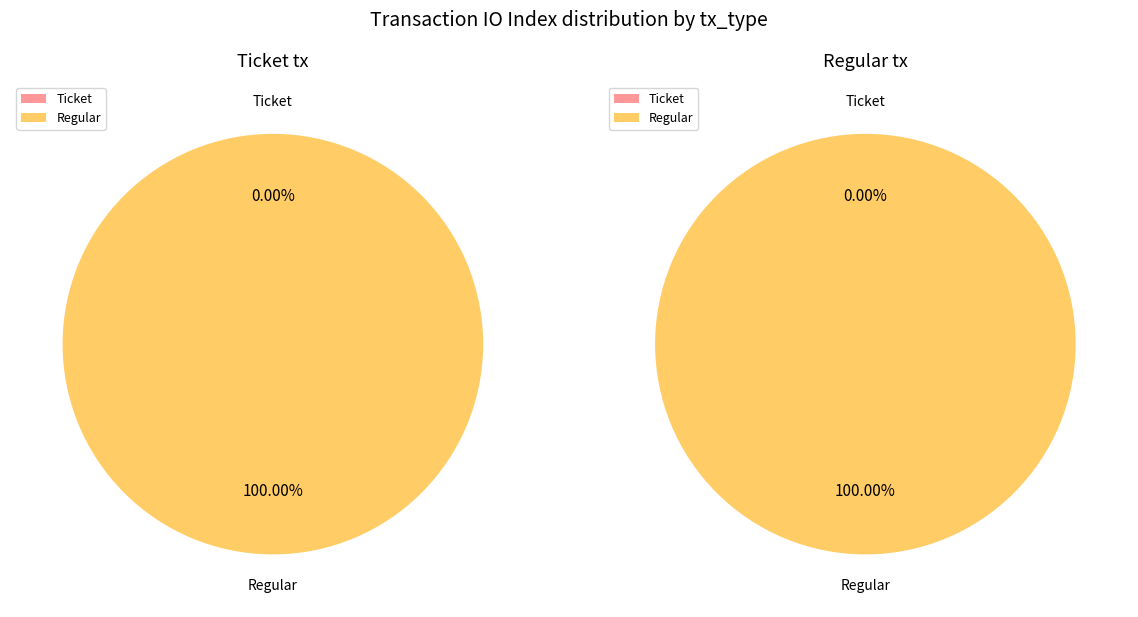

Which series changed the most between io_index and value?

Regular